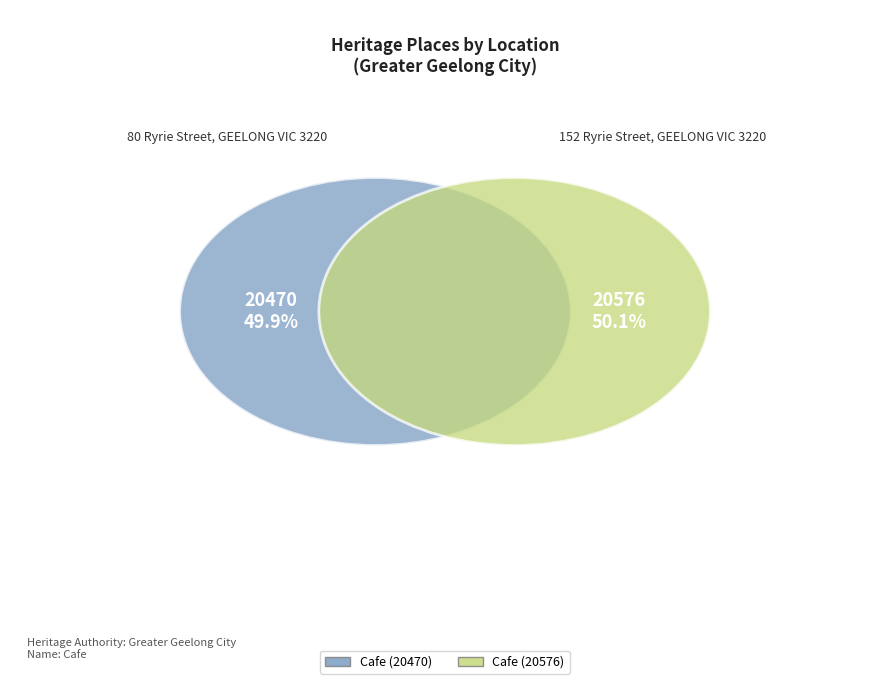

Rank the categories by value from lowest to highest.

80 Ryrie Street, GEELONG VIC 3220, 152 Ryrie Street, GEELONG VIC 3220